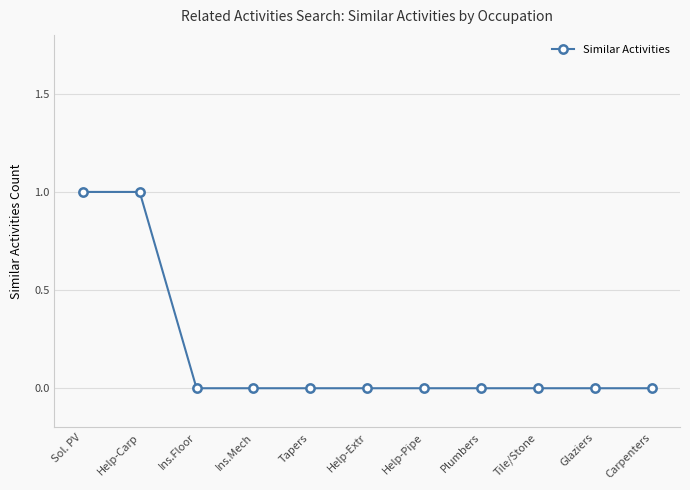

How many lines are shown in the chart?

1